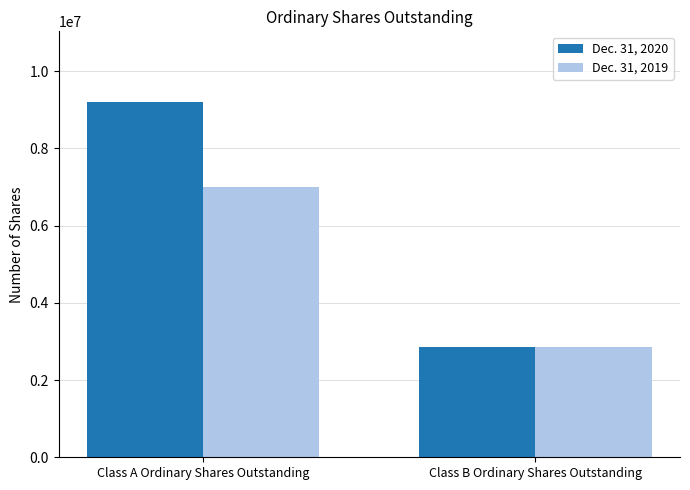

How many data points in Dec. 31, 2020 are less than 9192660?

1